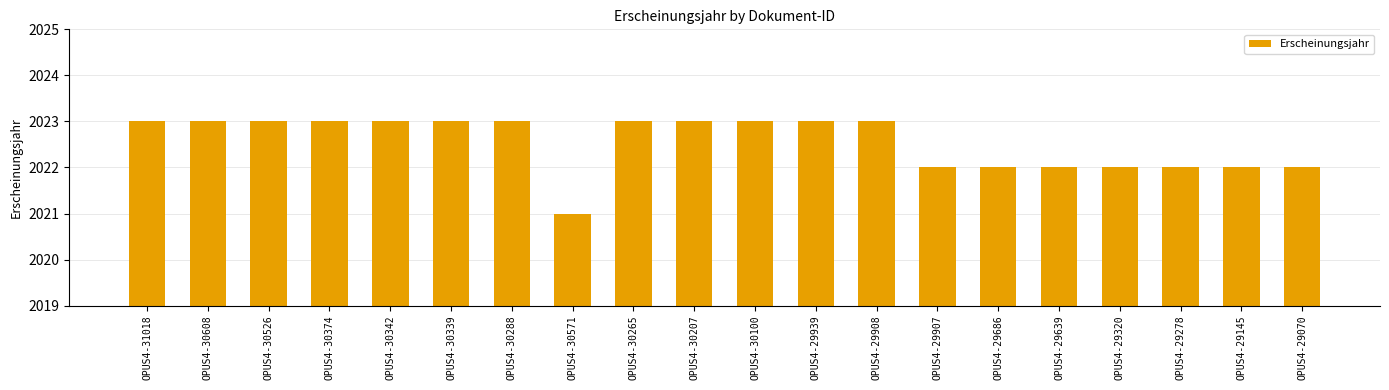

What value does the data have at OPUS4-29278?

2022